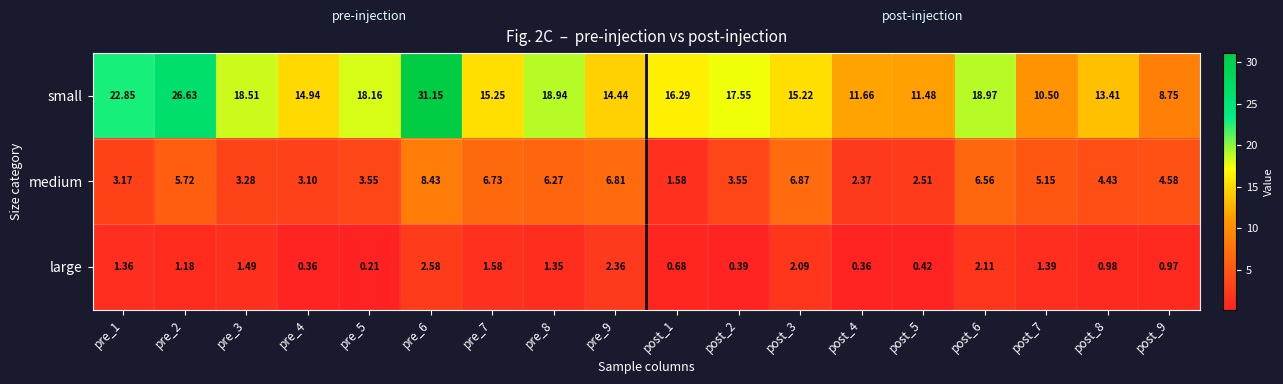

Is the value of medium at pre_5 greater than the value of large at pre_9?

Yes